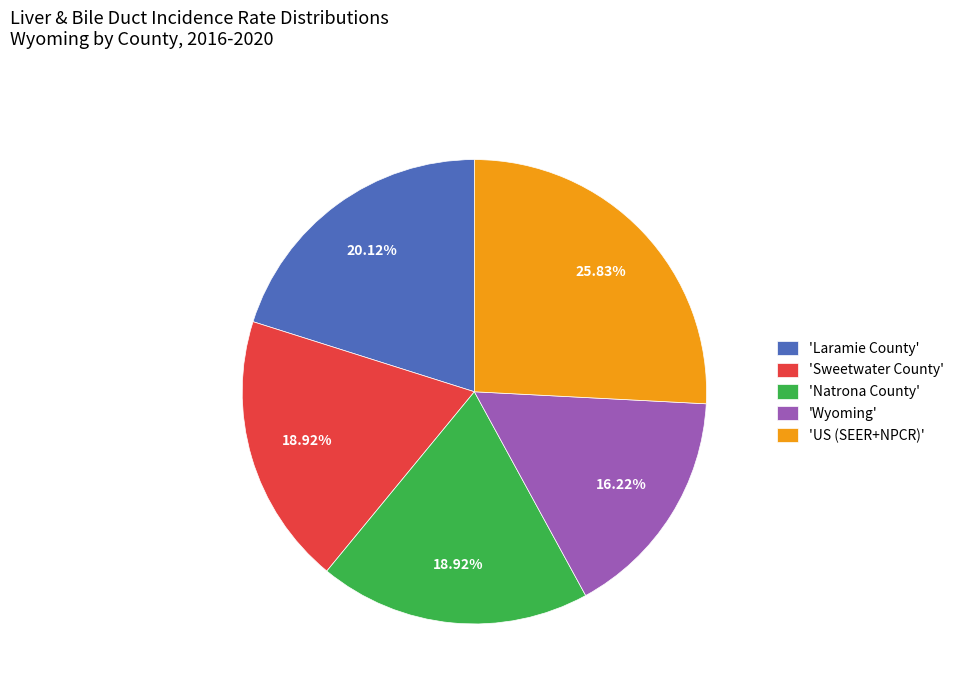

To the nearest percent, what is the difference between the largest and smallest slice percentages?

10%